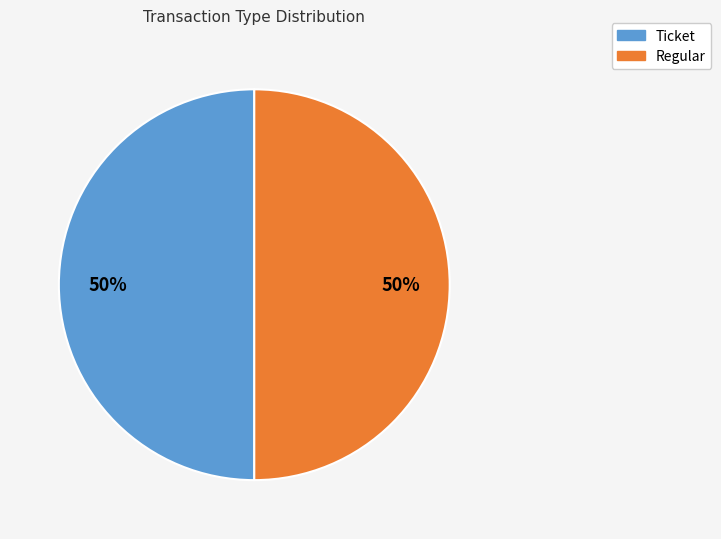

To the nearest percent, what is the average slice percentage?

50%